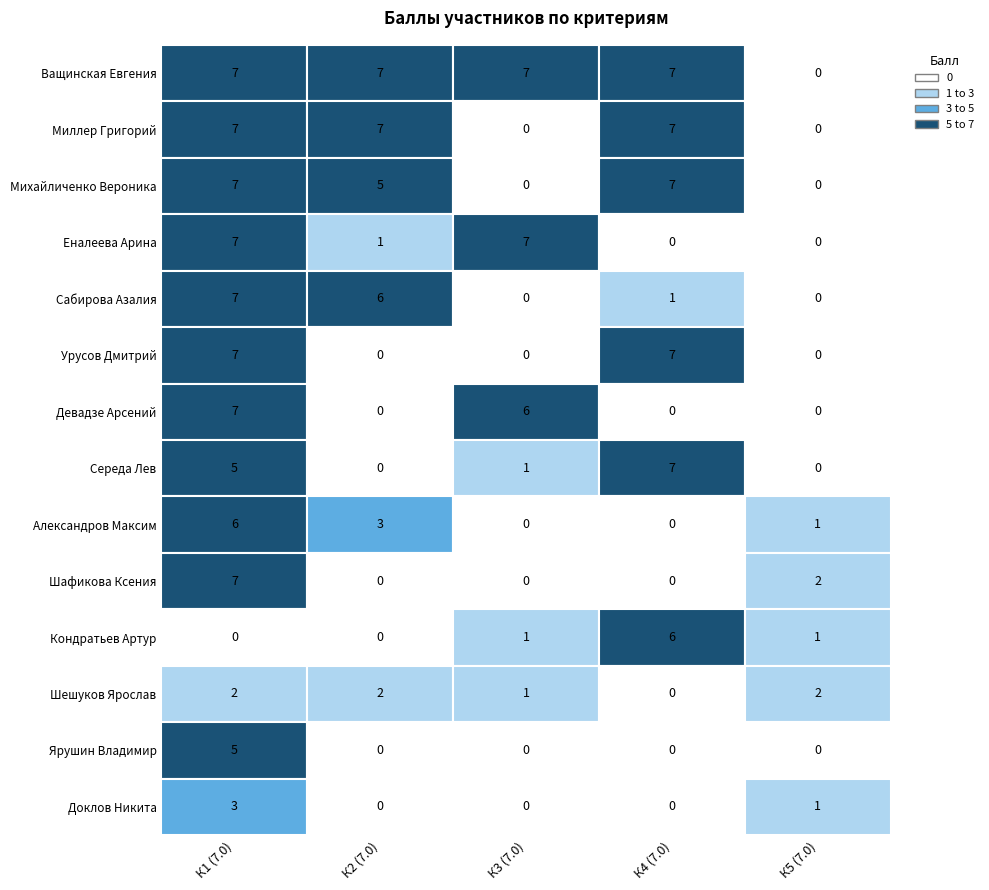

What is the difference between the maximum and minimum values in the Шафикова Ксения Александровна series?

7